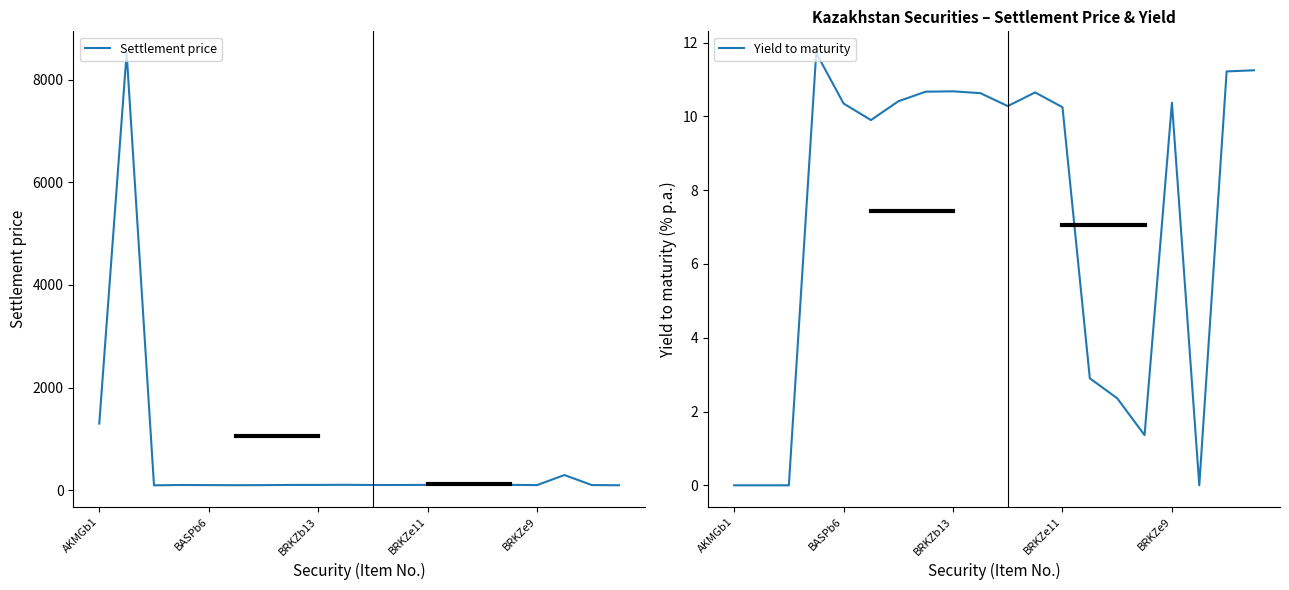

What are all the series names shown in the legend?

Settlement price, Yield to maturity